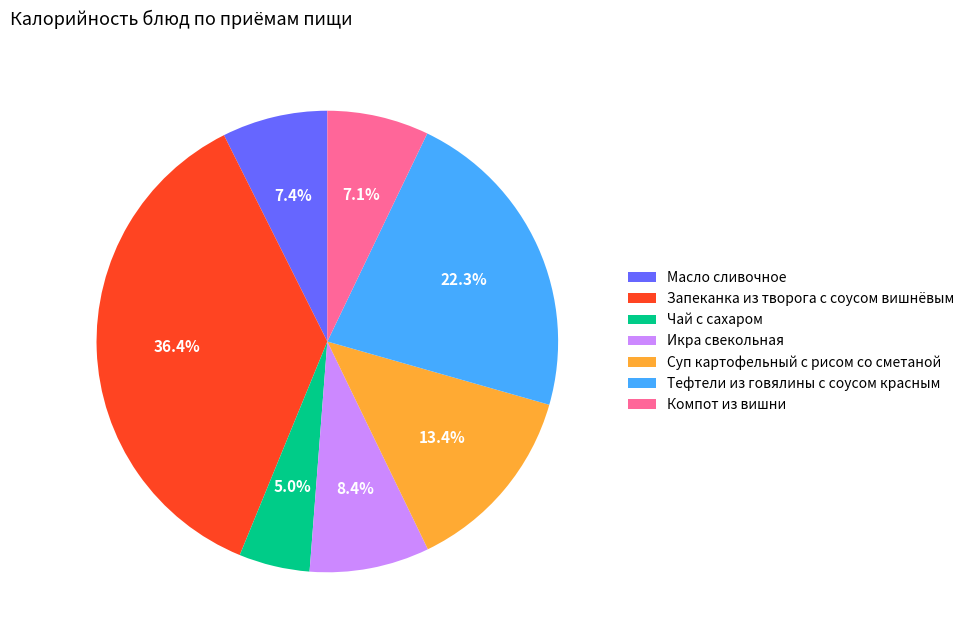

Which has a higher value, Тефтели из говялины с соусом красным or Икра свекольная?

Тефтели из говялины с соусом красным